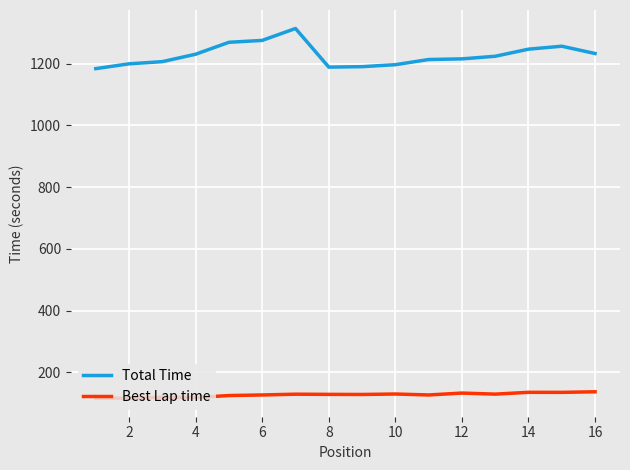

True or false: Total Time and Best Lap time cross at least once.

False